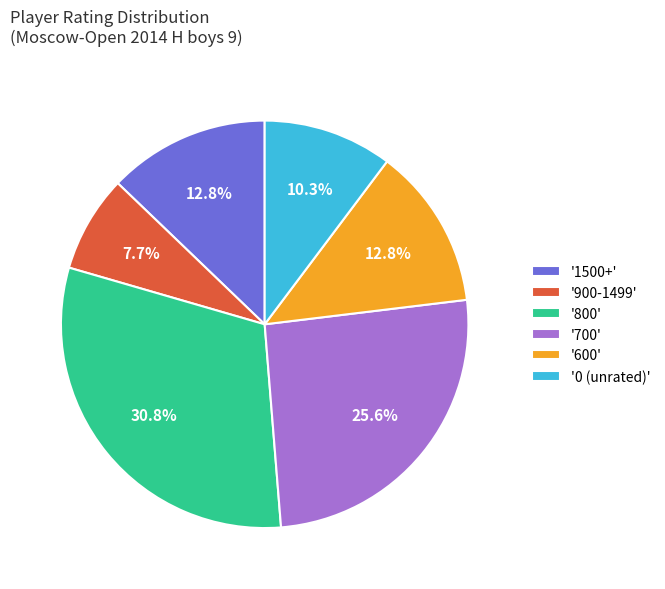

Is '900-1499' the majority of the pie?

No